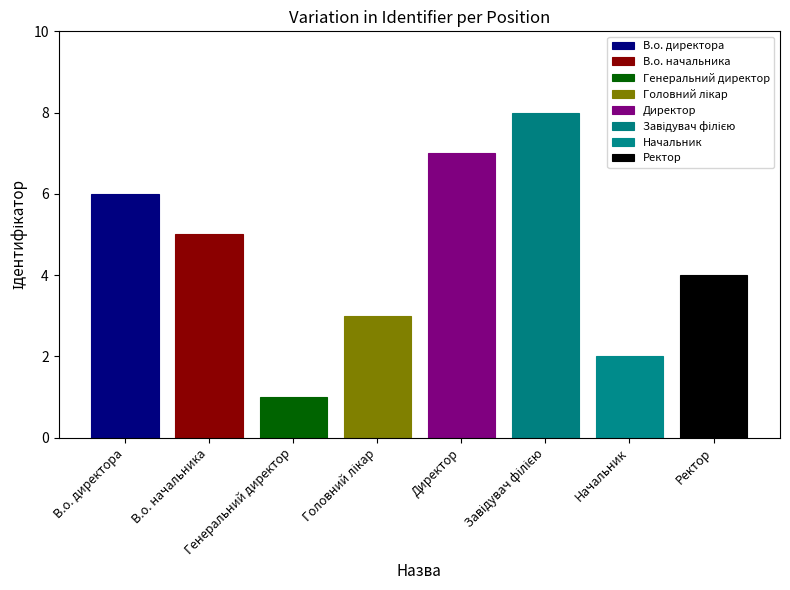

Are the bars grouped side by side (vs. stacked)?

No